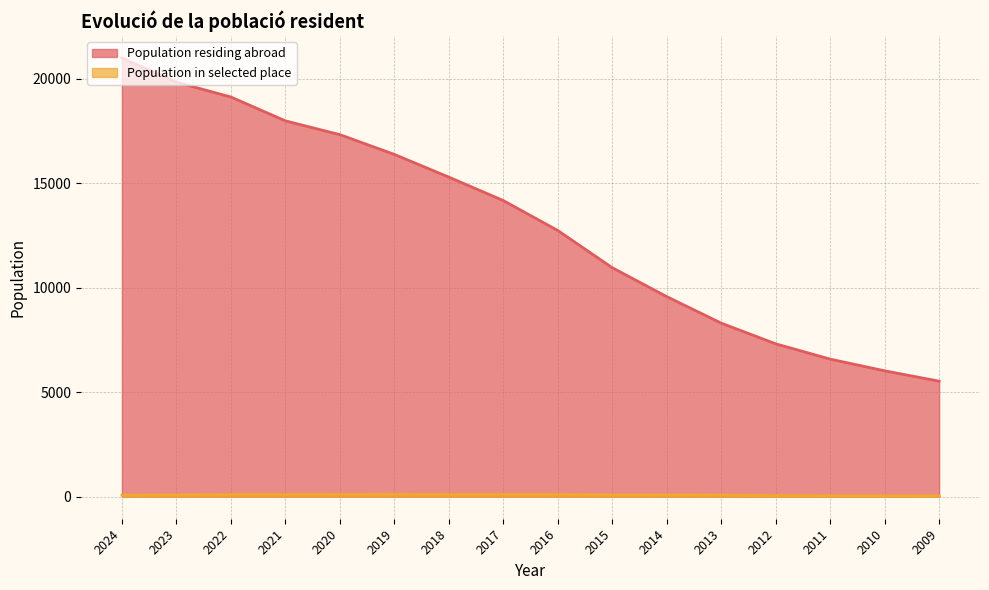

True or false: Population residing abroad has more than 2 interior local peaks.

False